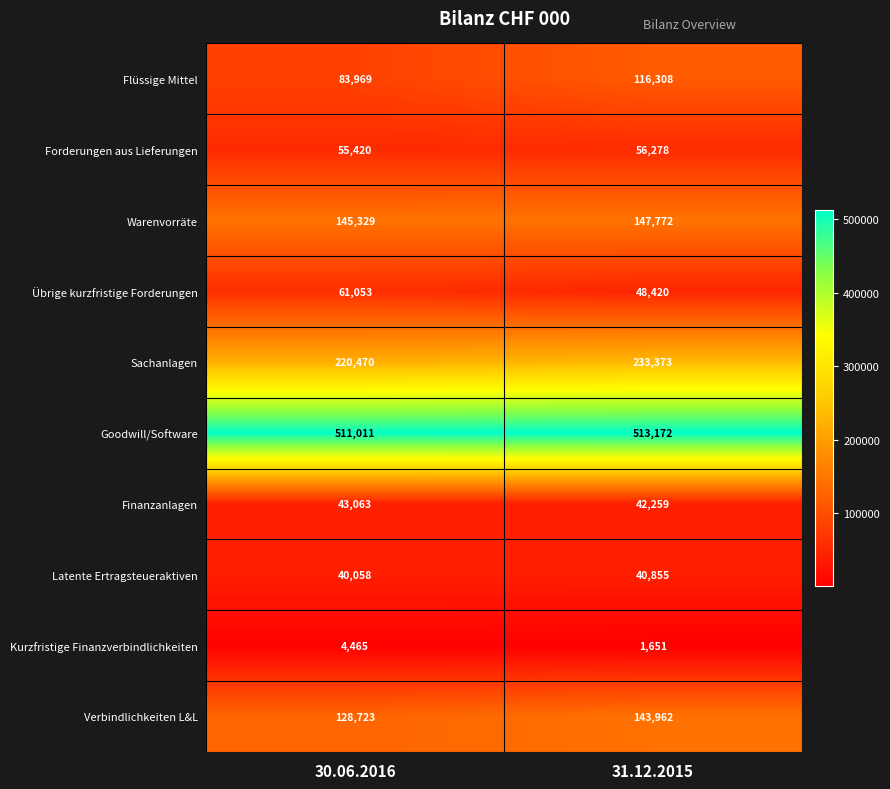

How many values in the Übrige kurzfristige Forderungen series are below 61053?

1